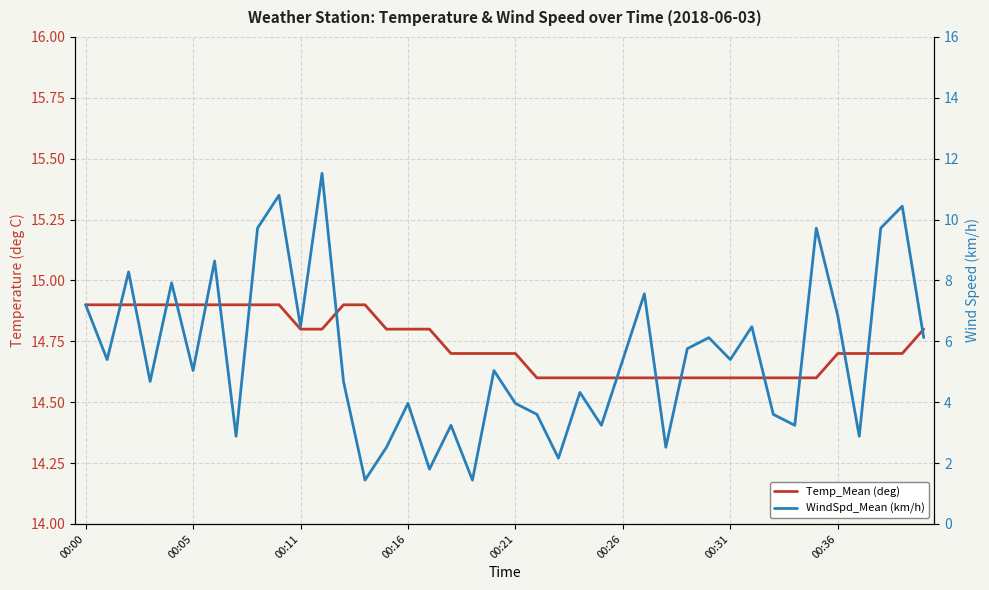

Which category has the highest value in the WindSpd_Mean (km/h) series?

11